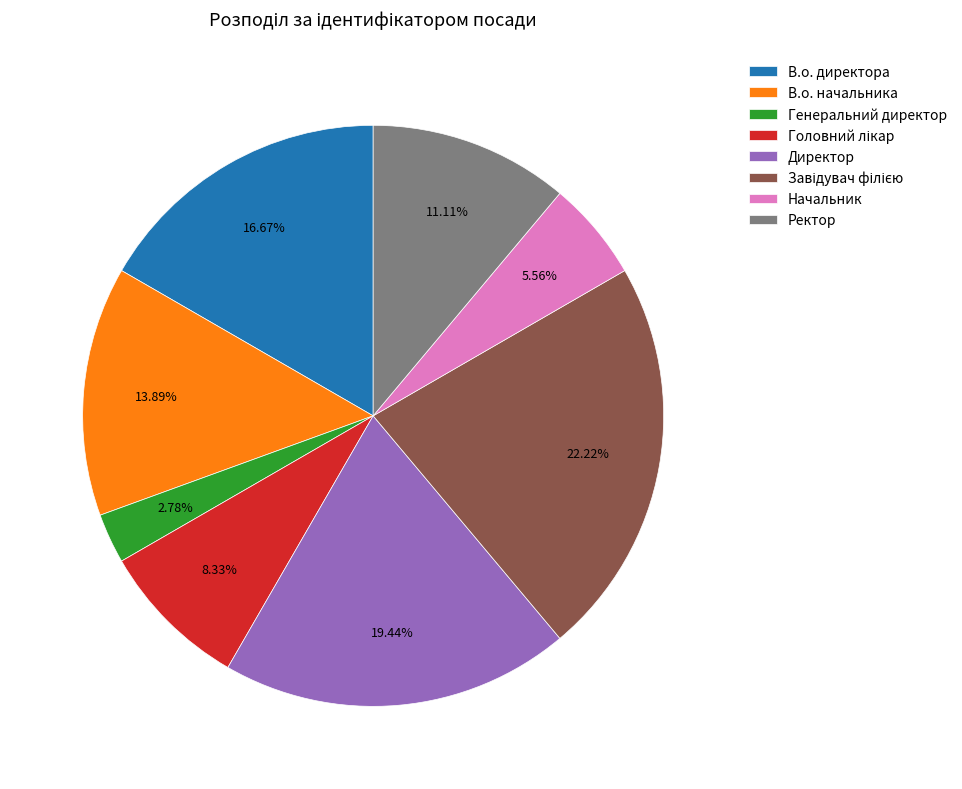

Is there any slice that represents more than half of the pie?

No